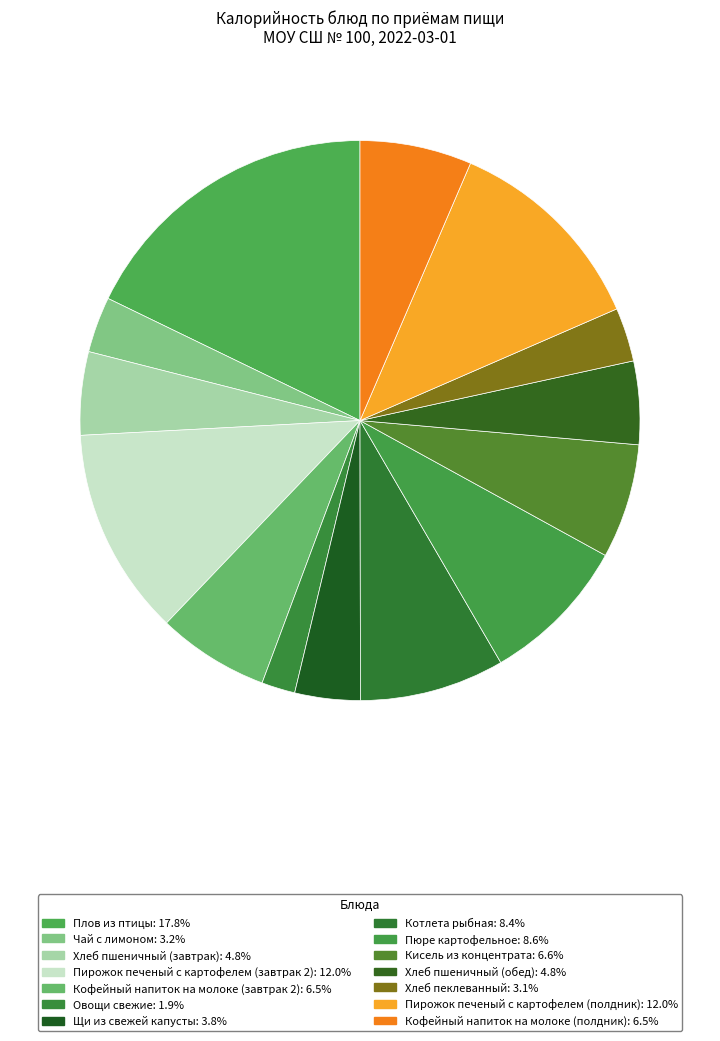

How many slices are in this pie chart?

14